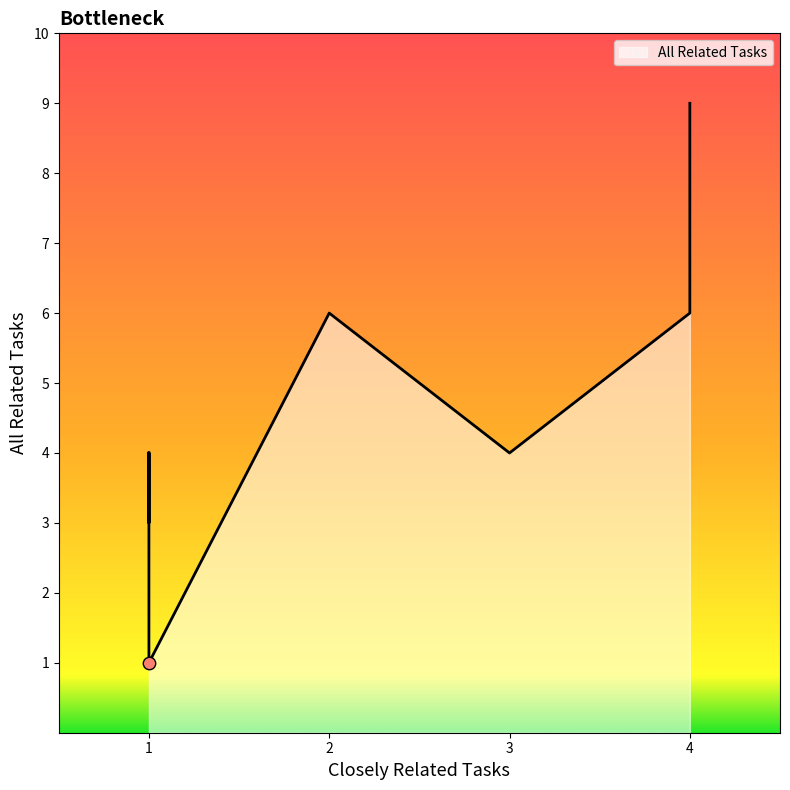

What is the change in value from 4 to 3?

-5